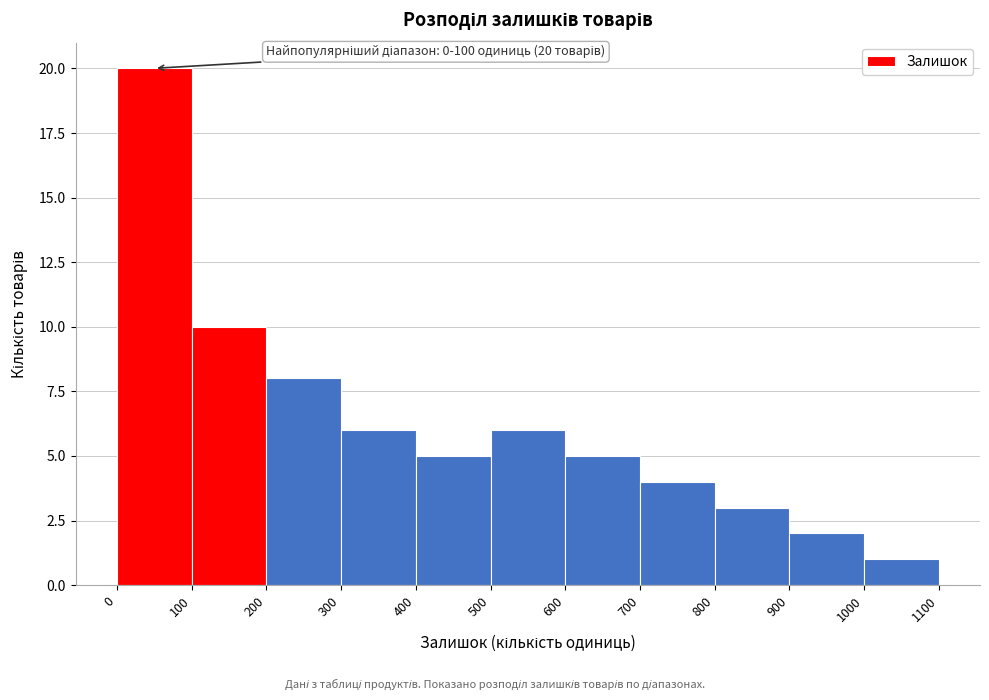

Which range on the x-axis has the tallest bar?

0 to 100